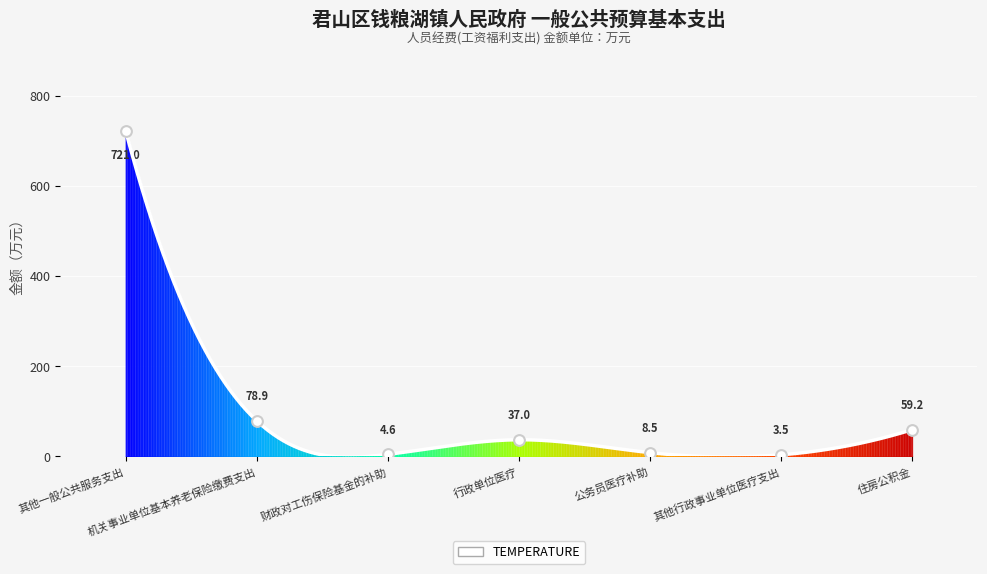

Approximately how many times larger is the value at 住房公积金 compared to 行政单位医疗?

1.6